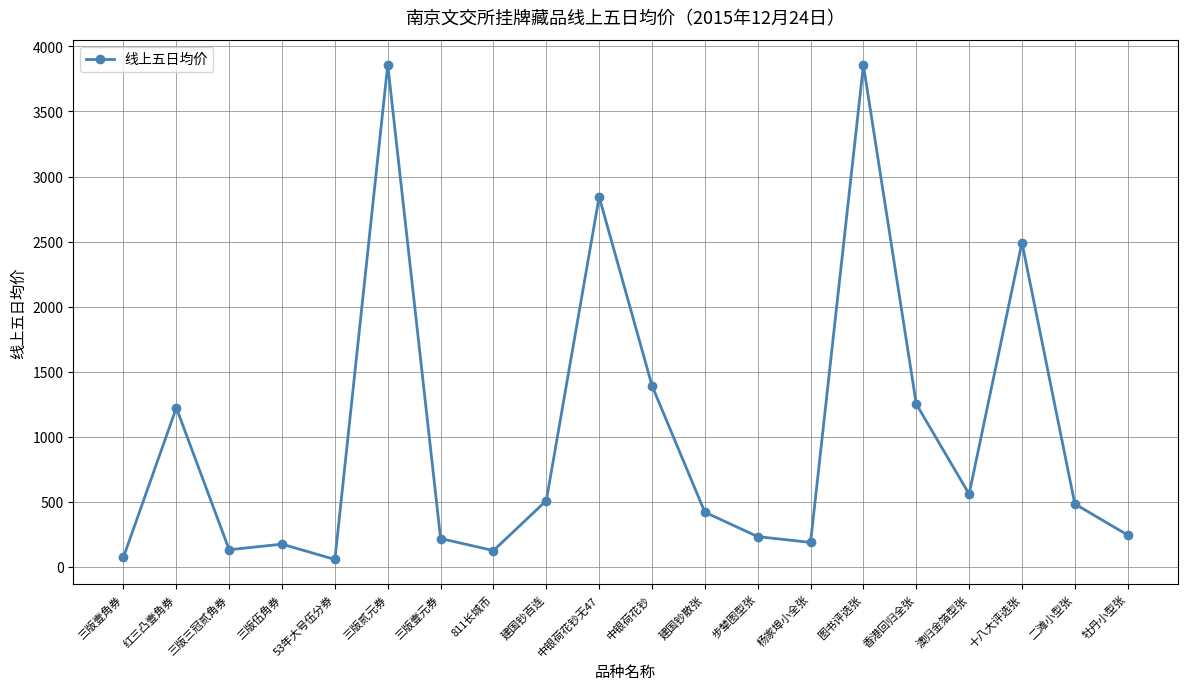

How many points are lower than both their immediate neighbors (excluding endpoints)?

5